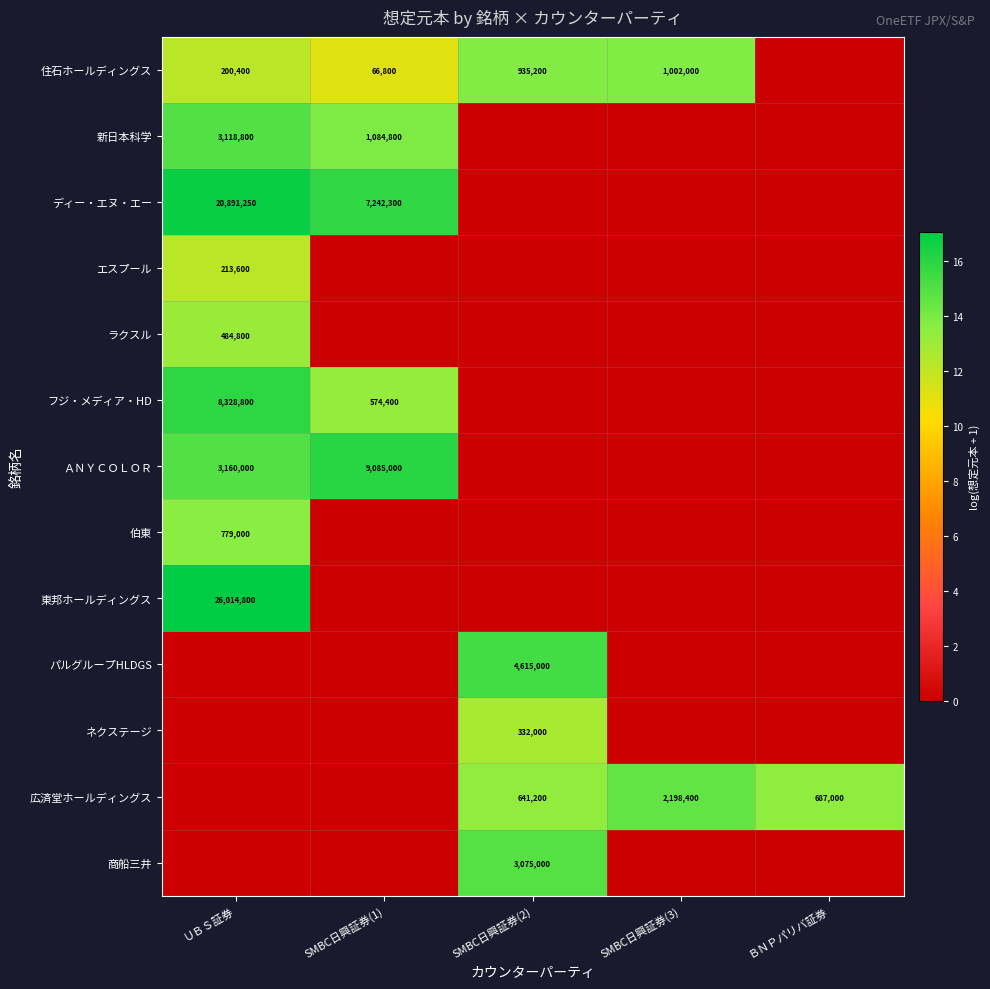

How many series are shown in this chart?

13